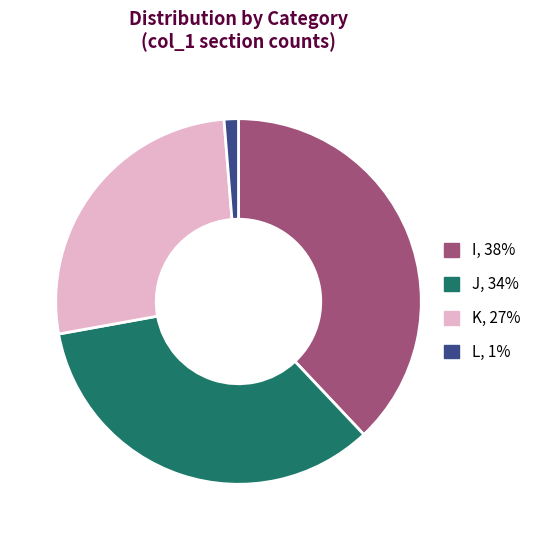

Is there a majority slice in this chart?

No